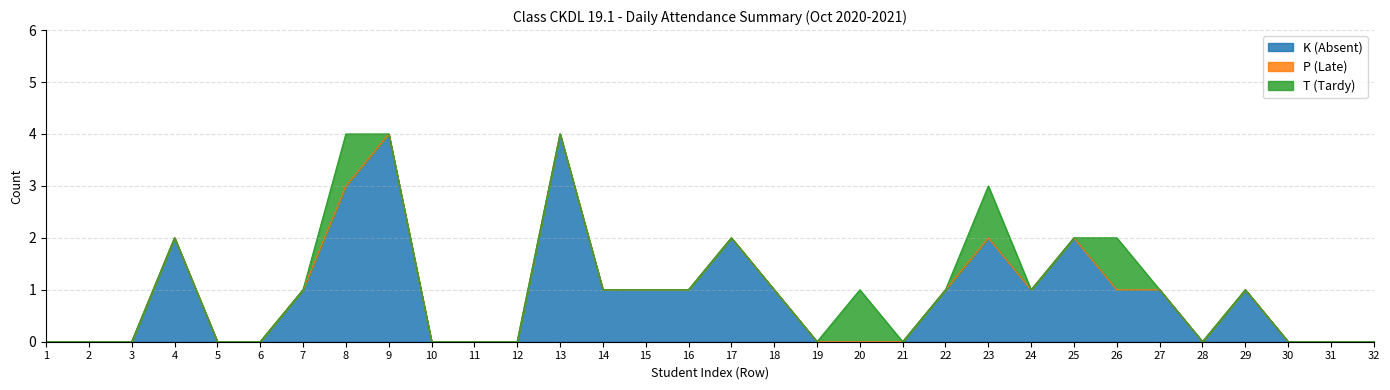

True or false: K (Absent) has more than 2 interior local peaks.

True